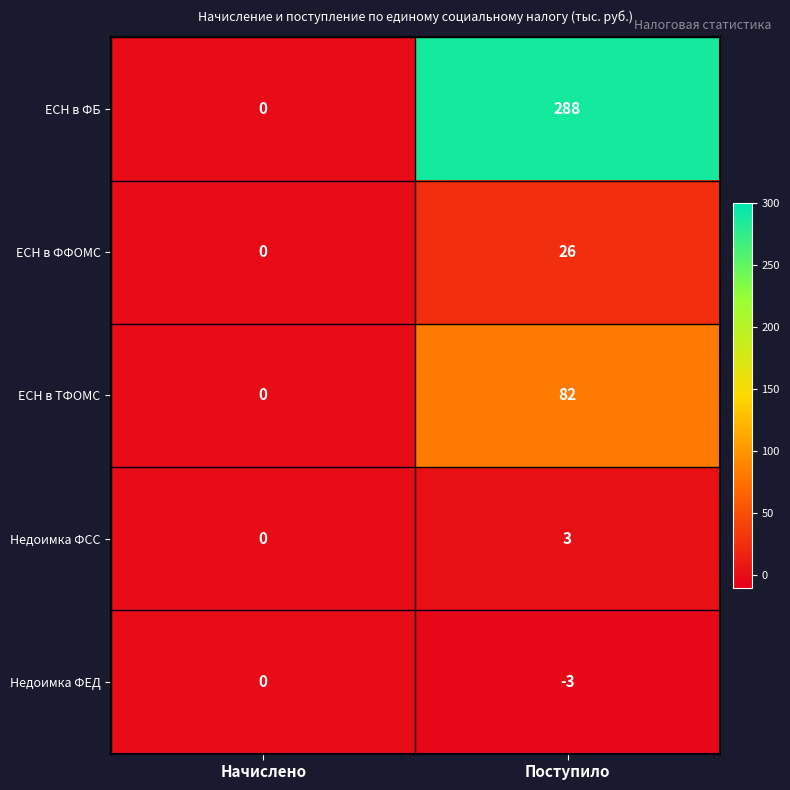

Reading left to right, extract all data points from this chart.

ЕСН в ФБ: 0	288
ЕСН в ФФОМС: 0	26
ЕСН в ТФОМС: 0	82
Недоимка ФСС: 0	3
Недоимка ФЕД: 0	-3